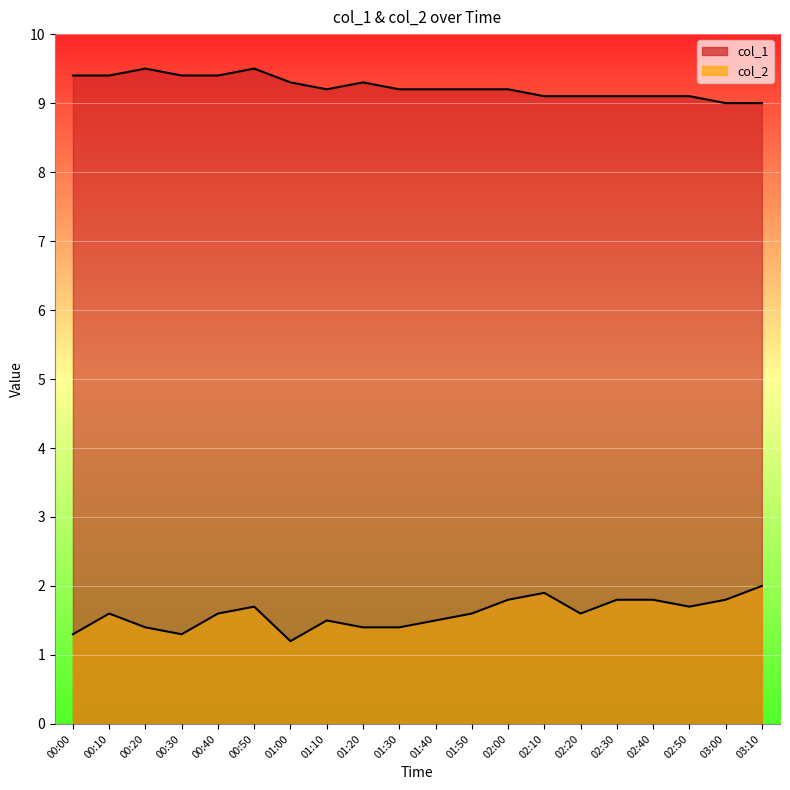

Where is the first local maximum for col_2?

00:10